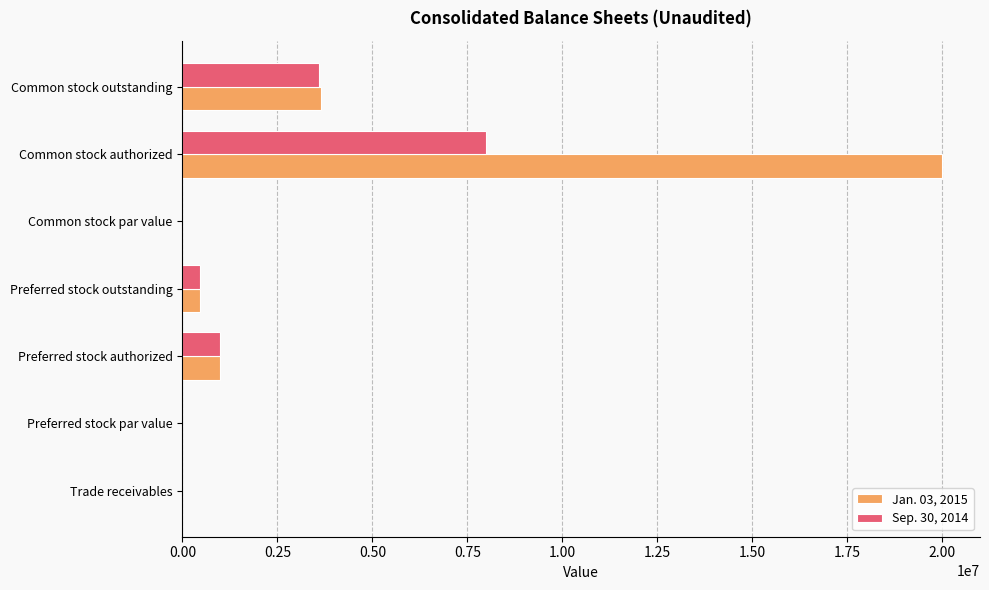

The Jan. 03, 2015 series shows 1723397.7 at Preferred stock authorized. True or false?

False